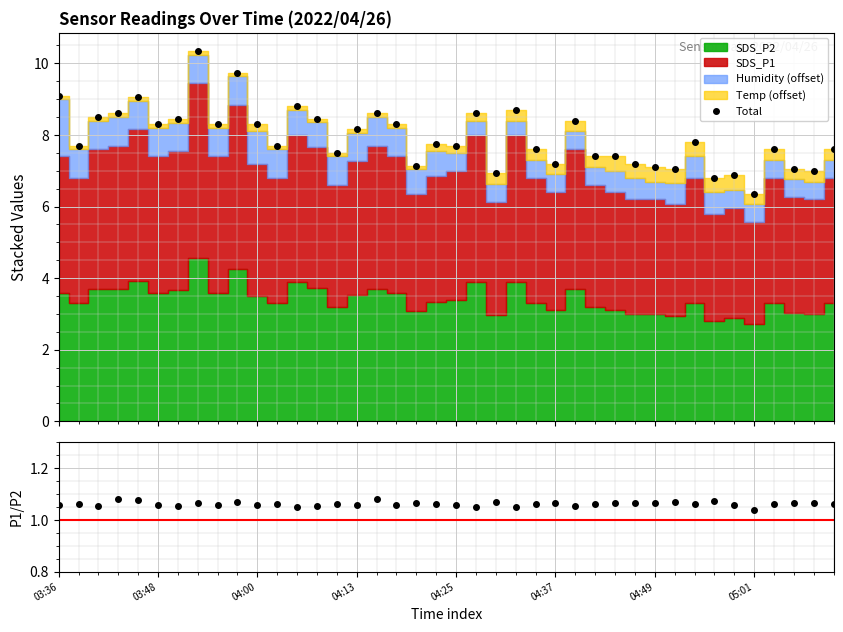

What is the value of the Total point at the 29th from the left?

7.4